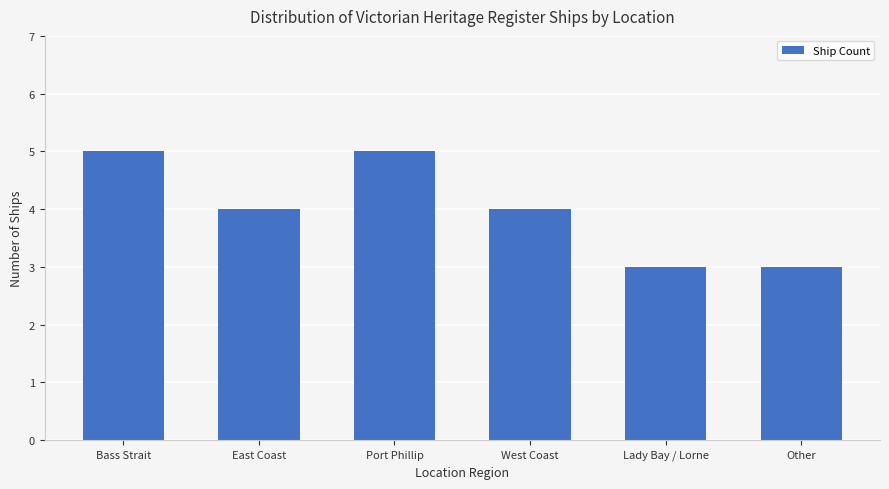

What value does the data have at East Coast?

4